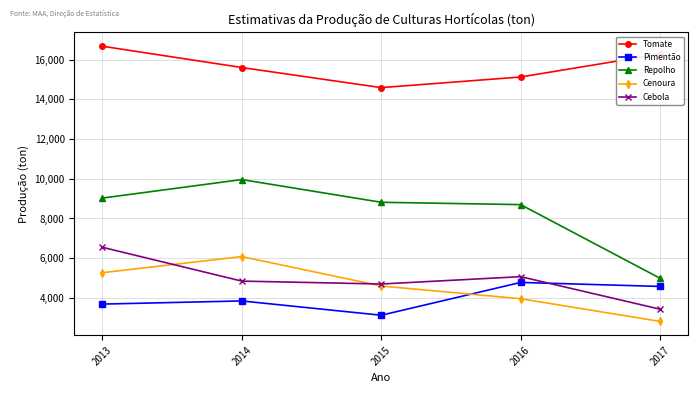

Read the Cenoura value at 2016.

3953.0